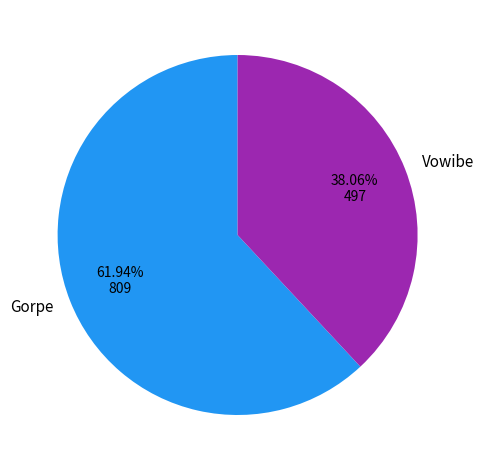

Count the number of slices in the pie.

2